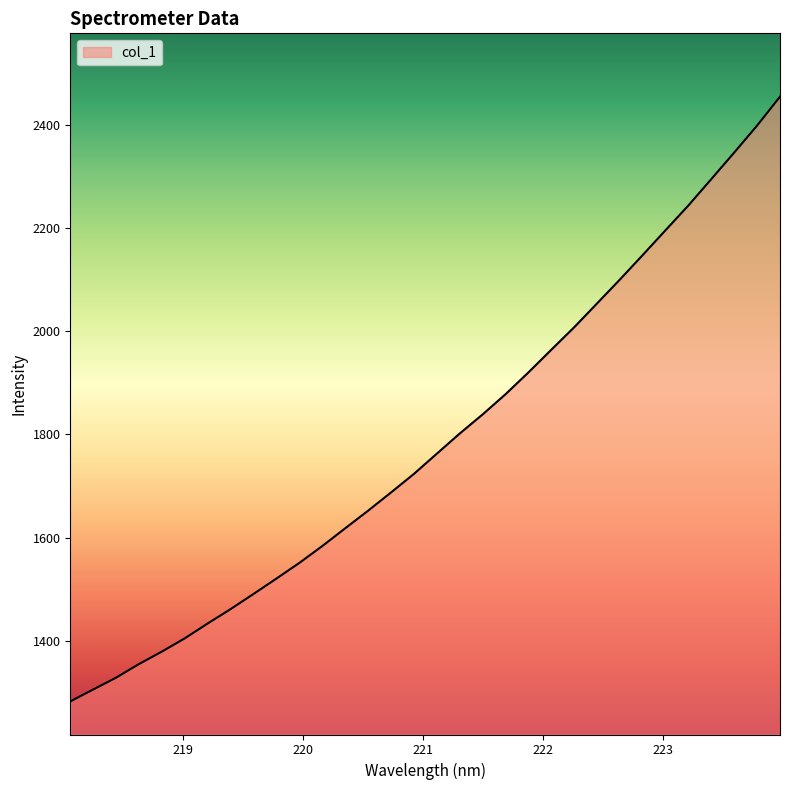

What is the sum of all values?

57191.4